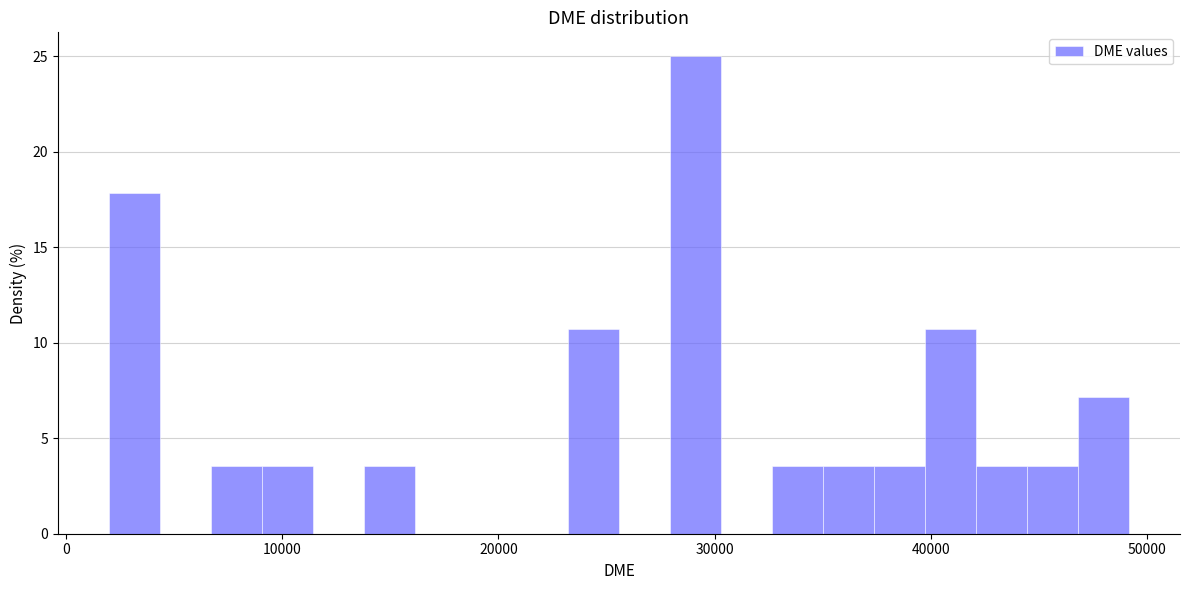

Read against the x-axis, roughly where is the centre of the tallest bar?

29000